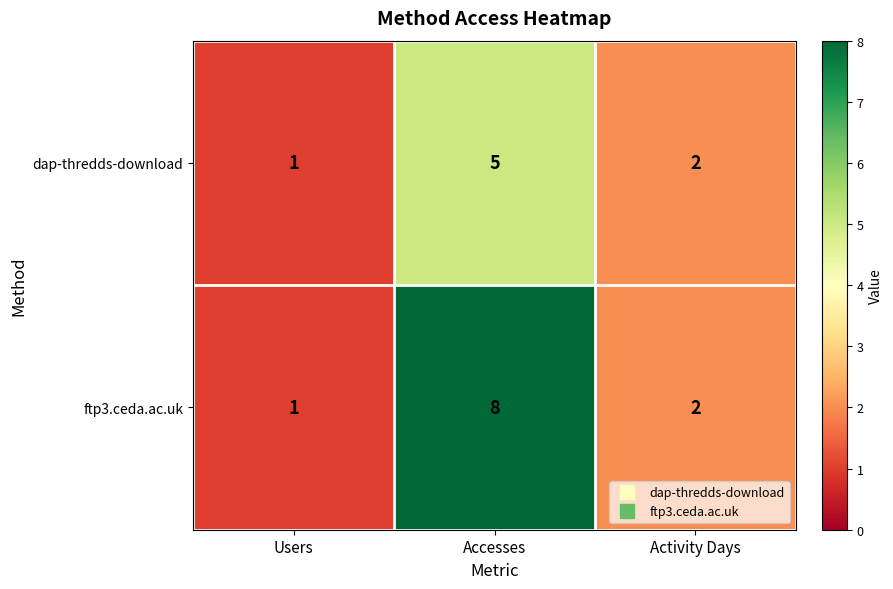

Which category has the highest value across all series?

Accesses